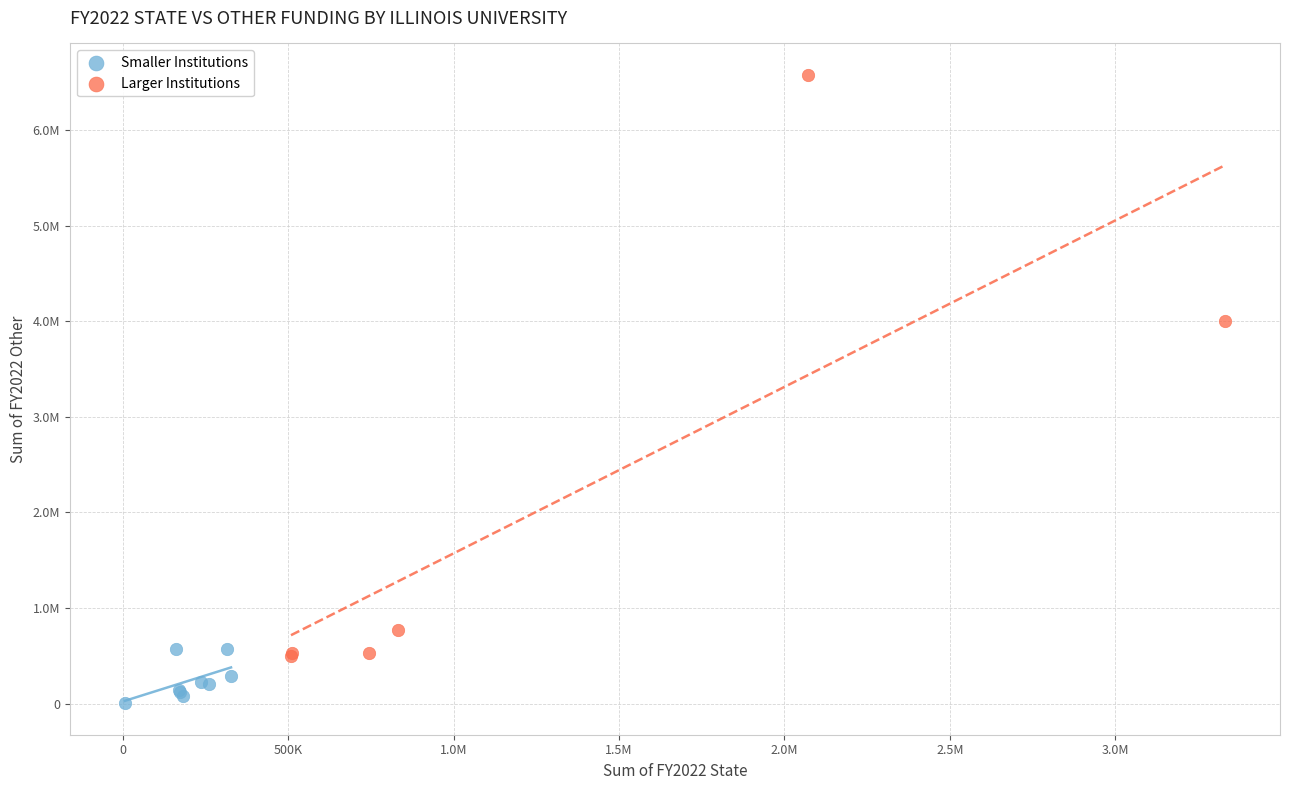

Which series contains the lowest Y value?

Smaller Institutions